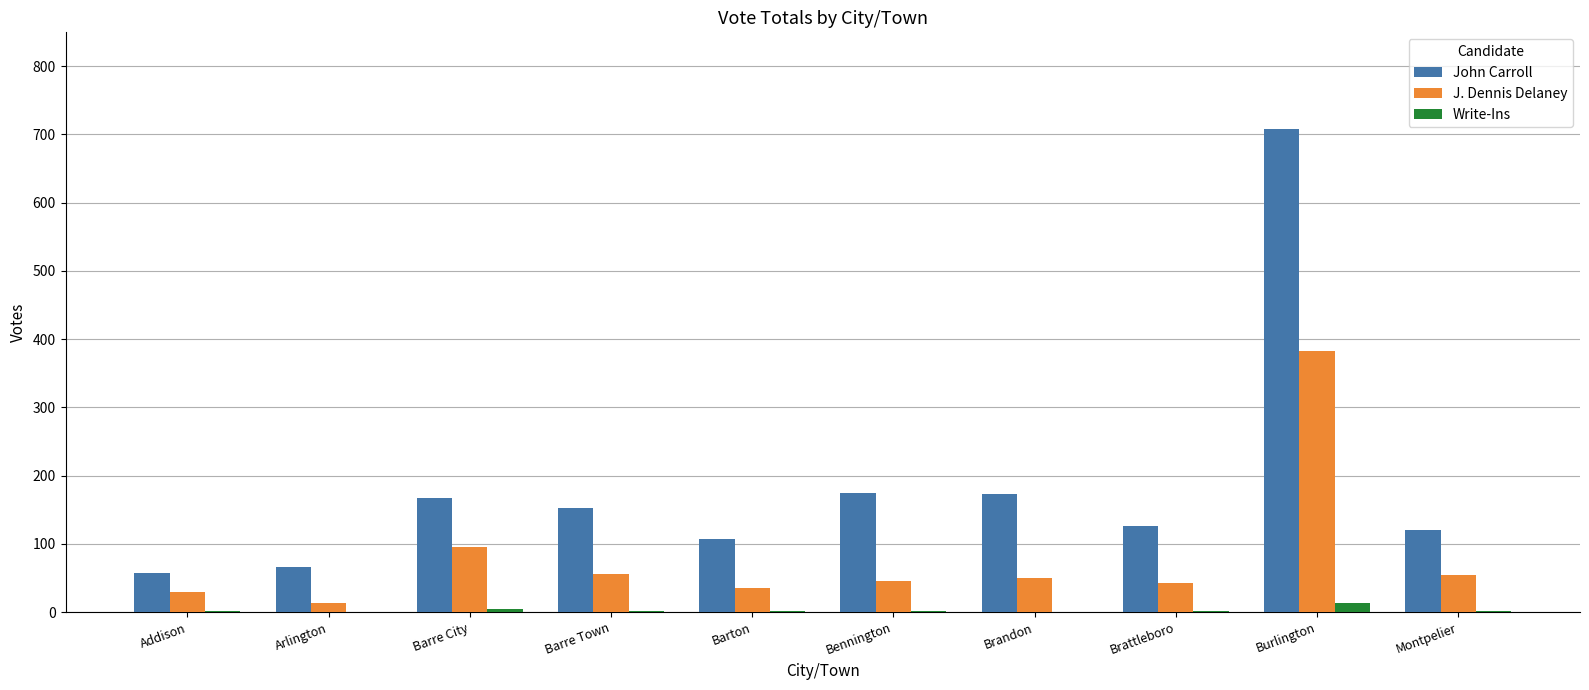

Is it true that J. Dennis Delaney equals 383 at Burlington?

True